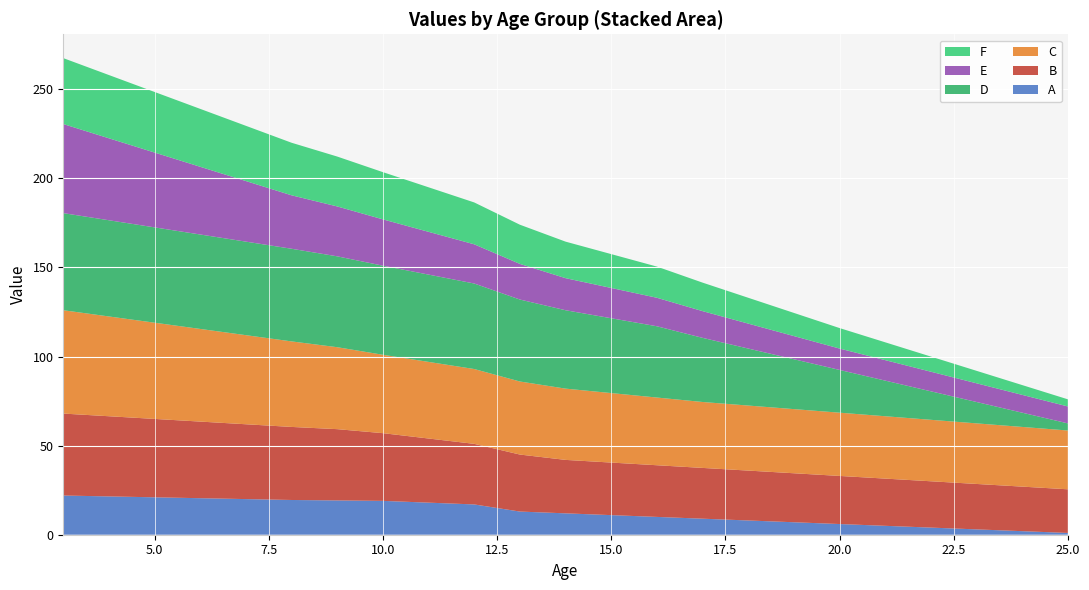

Reading left to right, what are all the values shown in this chart?

A: 3=22.0	4=21.5	5=21.0	6=20.5	7=20.0	8=19.5	9=19.2	10=19.0	11=18.0	12=17.0	13=13.0	14=12.0	15=11.0	16=10.0	17=9.0	18=8.0	19=7.0	20=6.0	21=5.0	22=4.0	23=3.0	24=2.0	25=1.0
B: 3=46.0	4=45.0	5=44.0	6=43.0	7=42.0	8=41.0	9=40.0	10=38.0	11=36.0	12=34.0	13=32.0	14=30.0	15=29.5	16=29.0	17=28.5	18=28.0	19=27.5	20=27.0	21=26.5	22=26.0	23=25.5	24=25.0	25=24.5
C: 3=58.0	4=56.0	5=54.0	6=52.0	7=50.0	8=48.0	9=46.0	10=44.0	11=43.0	12=42.0	13=41.0	14=40.0	15=39.0	16=38.0	17=37.0	18=36.5	19=36.0	20=35.5	21=35.0	22=34.5	23=34.0	24=33.5	25=33.0
D: 3=54.5	4=54.0	5=53.5	6=53.0	7=52.5	8=52.0	9=51.0	10=50.0	11=49.0	12=48.0	13=46.0	14=44.0	15=42.0	16=40.0	17=36.0	18=32.0	19=28.0	20=24.0	21=20.0	22=16.0	23=12.0	24=8.0	25=4.0
E: 3=50.0	4=46.0	5=42.0	6=38.0	7=34.0	8=30.0	9=28.0	10=26.0	11=24.0	12=22.0	13=20.0	14=18.0	15=17.0	16=16.0	17=15.0	18=14.0	19=13.0	20=12.0	21=11.5	22=11.0	23=10.5	24=10.0	25=9.5
F: 3=37.0	4=35.5	5=34.0	6=32.5	7=31.0	8=29.5	9=28.0	10=26.5	11=25.0	12=23.5	13=22.0	14=20.5	15=19.0	16=17.5	17=16.0	18=14.5	19=13.0	20=11.5	21=10.0	22=8.5	23=7.0	24=5.5	25=4.0